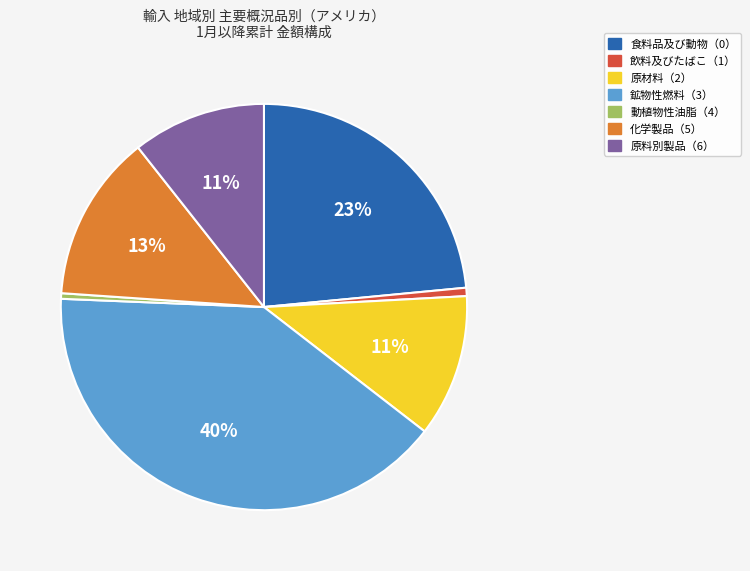

Combined, do 食料品及び動物（0） and 原料別製品（6） account for over 50%?

No